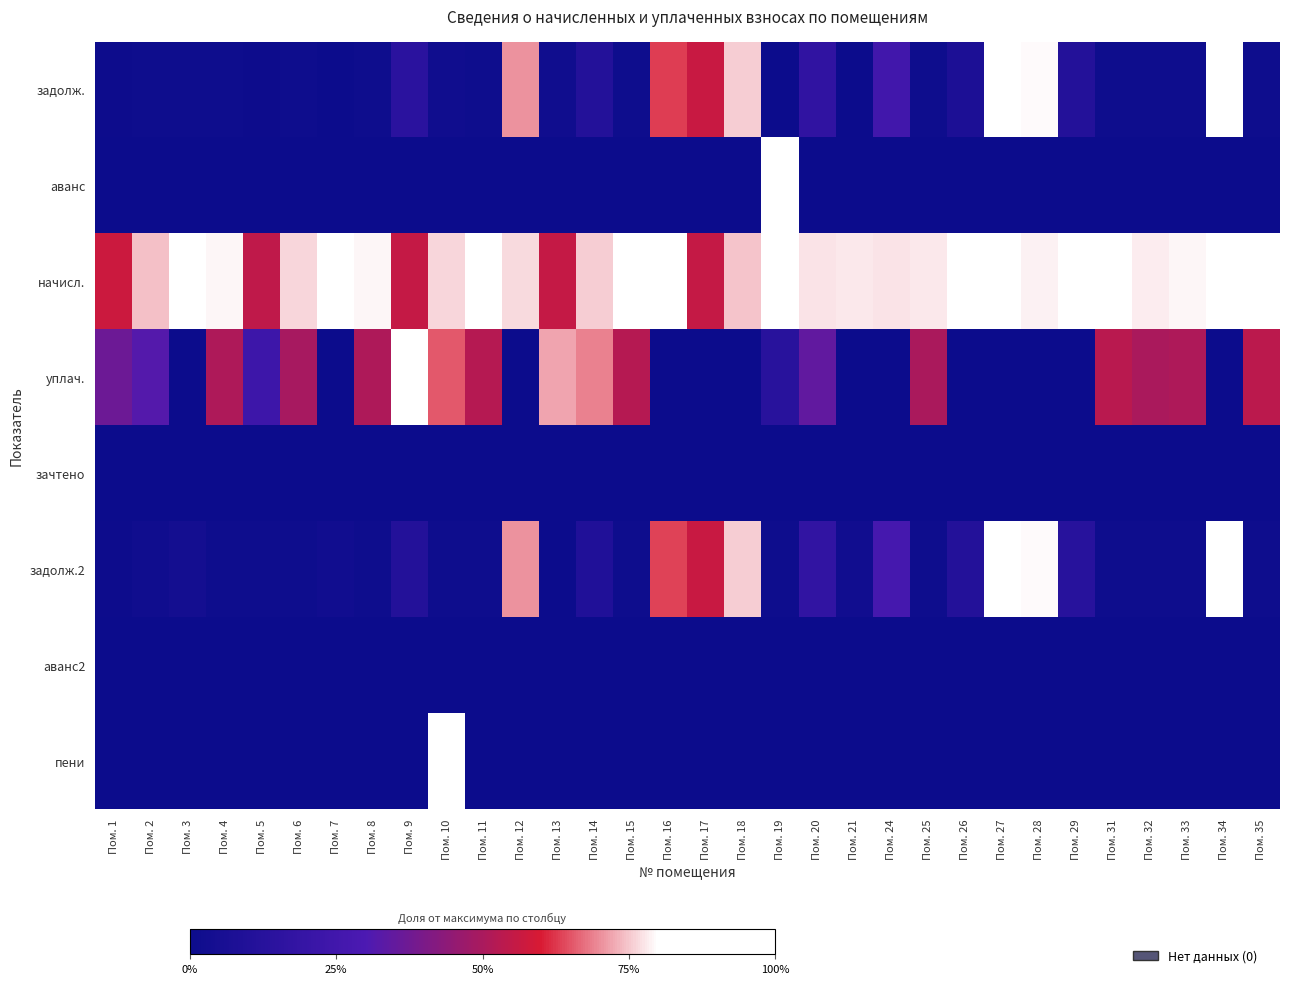

Which has a higher value, Пом. 7 or Пом. 32?

Пом. 32